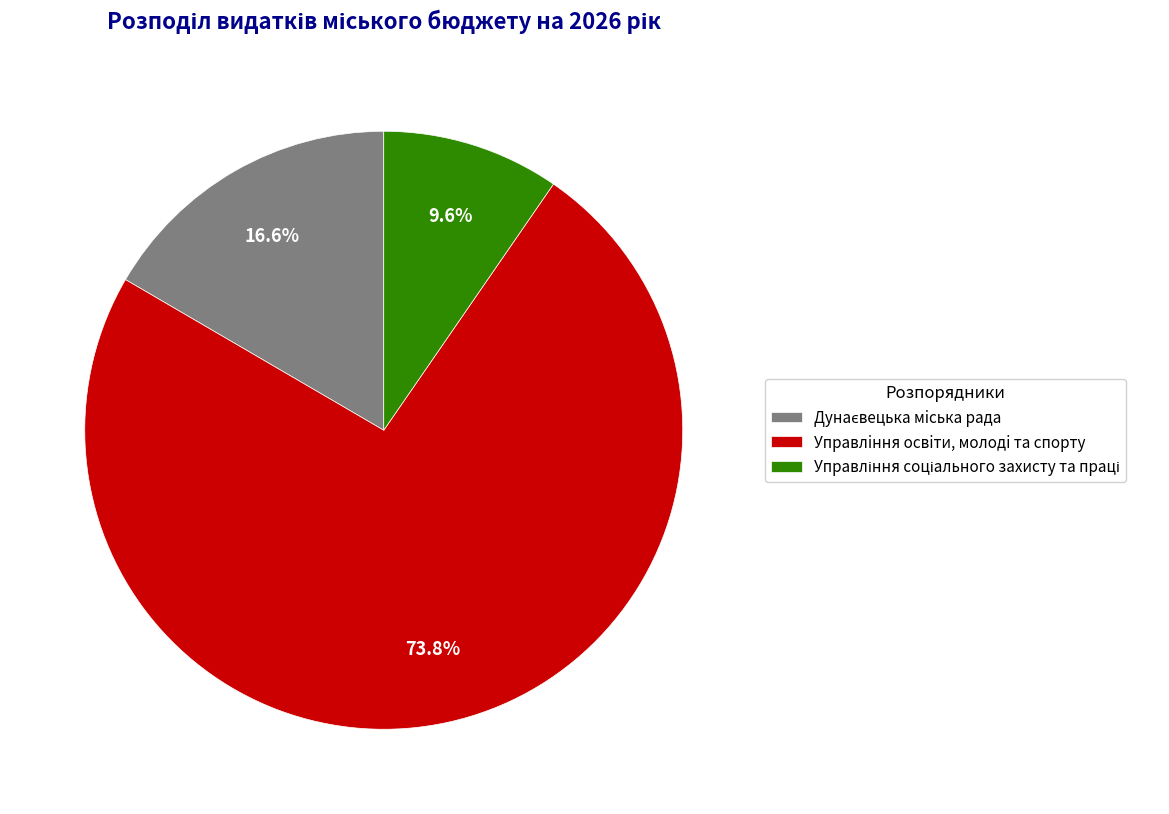

What percentage is the Управлiння освiти, молодi та спорту slice, to the nearest percent?

74%